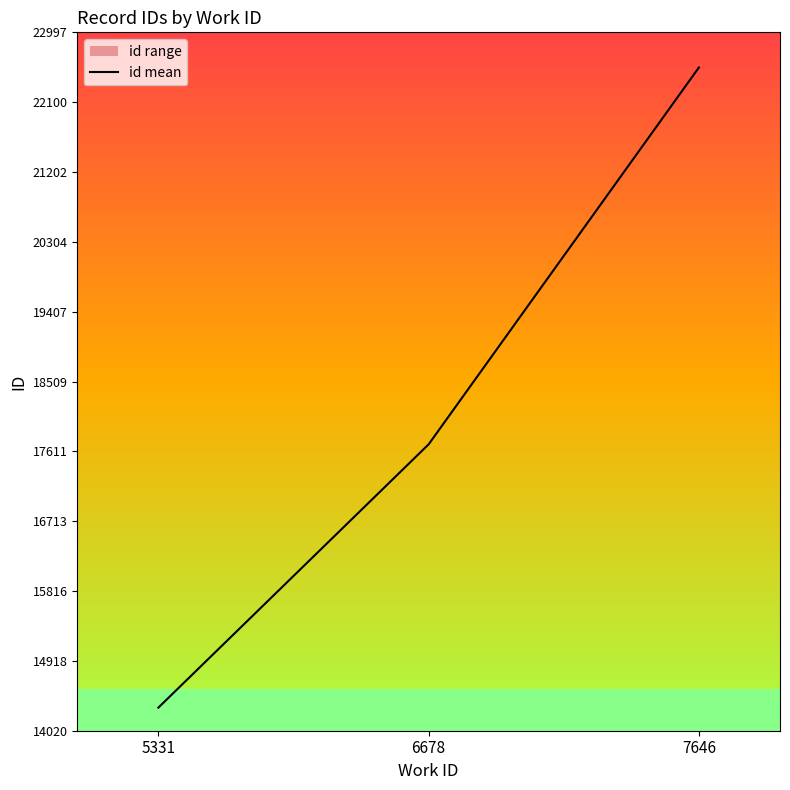

Reading right to left, what are all the values shown in this chart?

22546.5	17702.0	14317.4